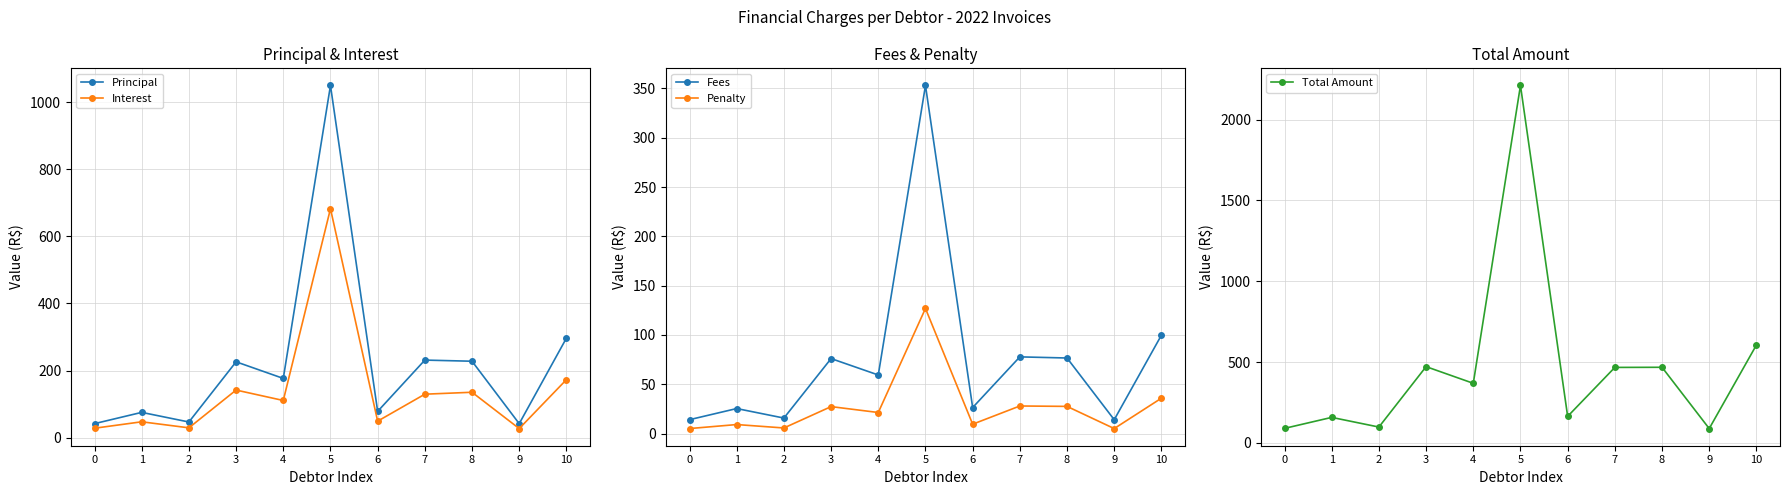

True or false: Total Amount has a value of 163.4 at 6.

True